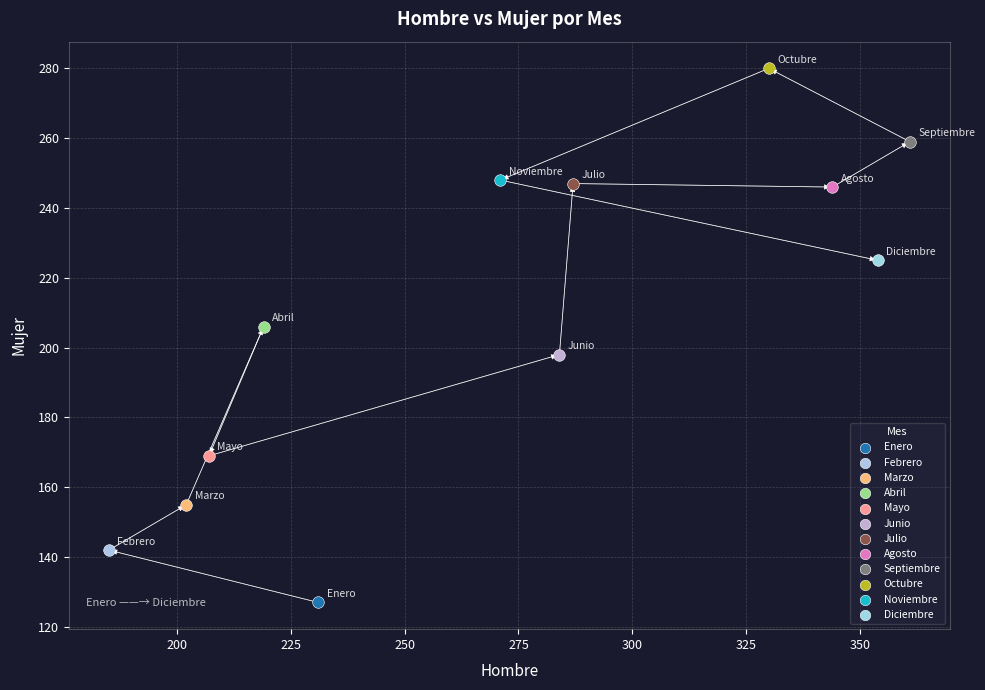

What are all the series names shown in the legend?

Enero, Febrero, Marzo, Abril, Mayo, Junio, Julio, Agosto, Septiembre, Octubre, Noviembre, Diciembre